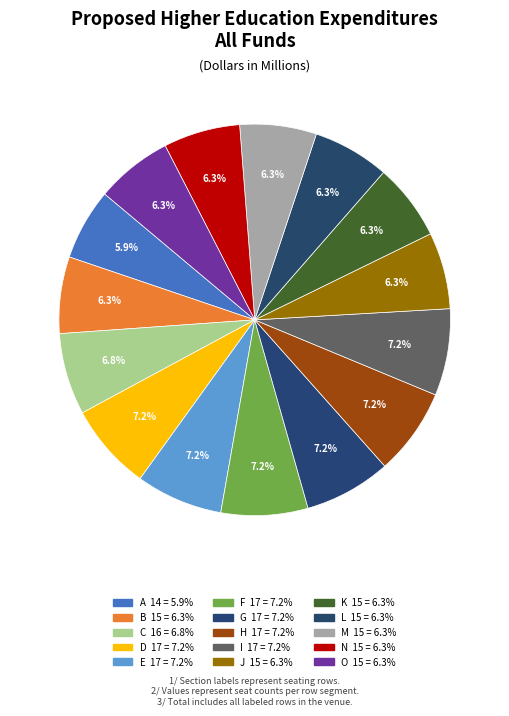

How many segments does this pie chart have?

15